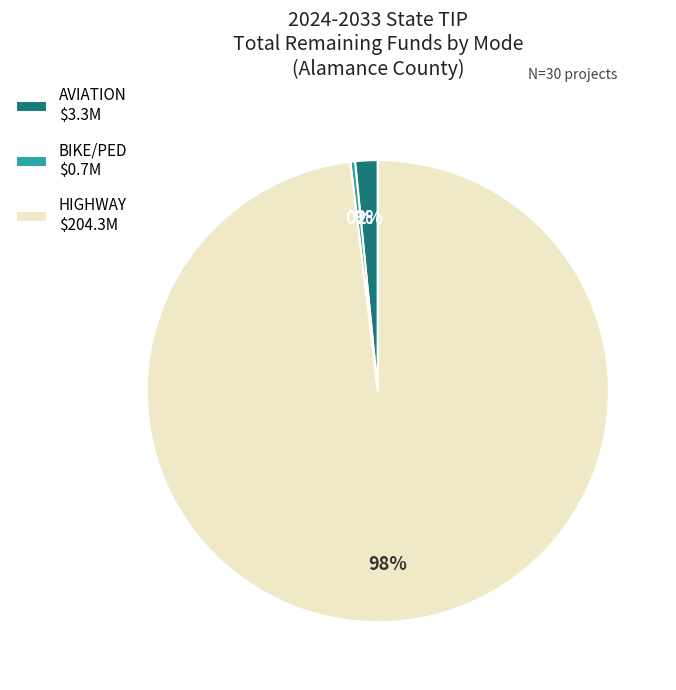

Does HIGHWAY $204.3M account for over 50% of the chart?

Yes